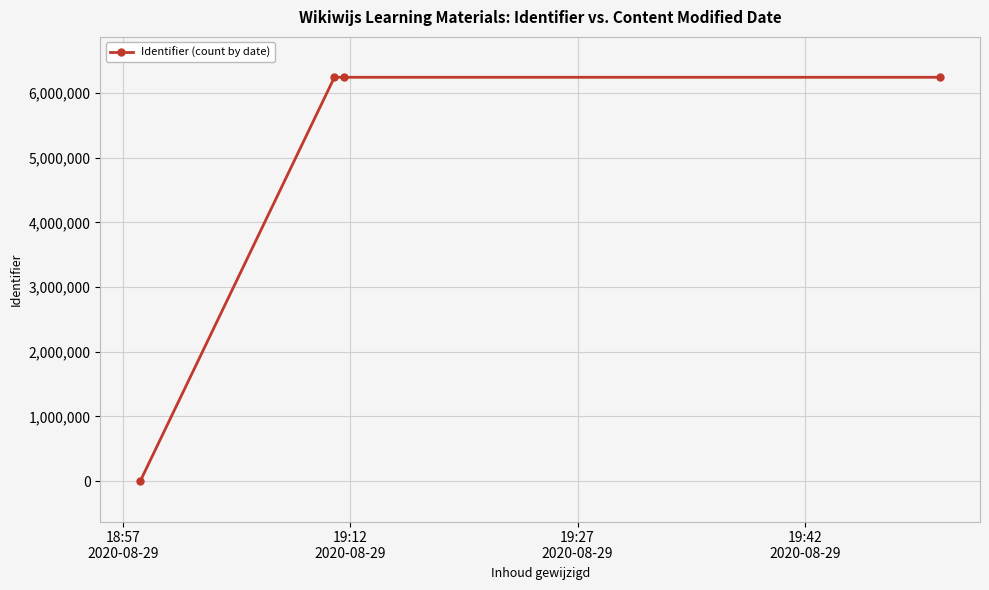

What is the average value?

4684374